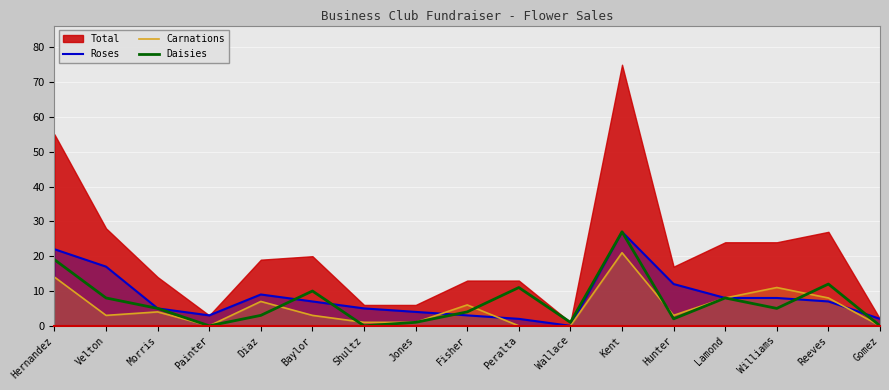

Which series ends up on top after the final intersection of Carnations and Daisies?

Daisies